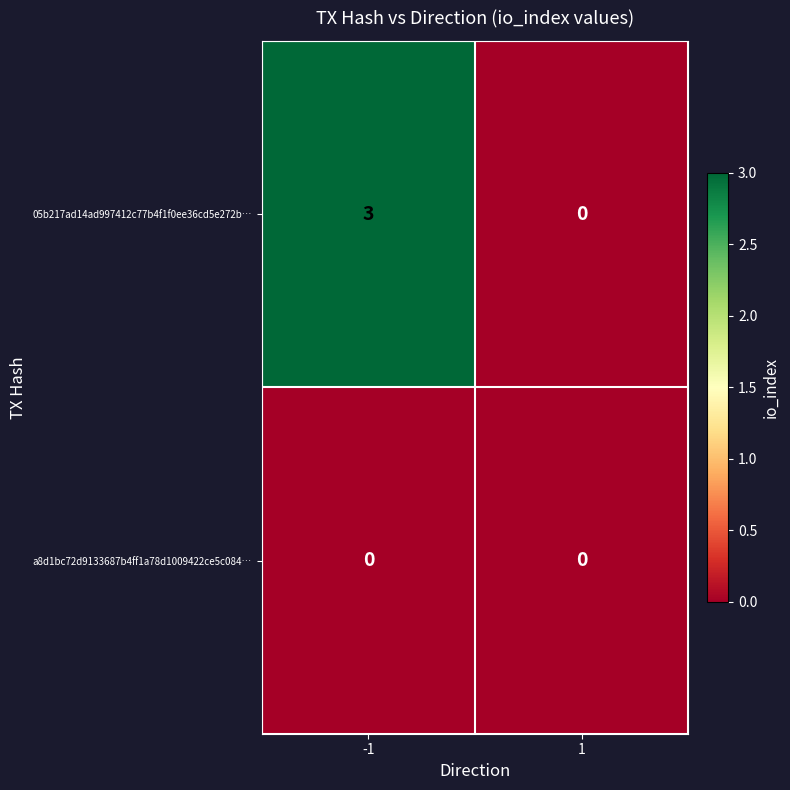

The value of 05b217ad14ad997412c77b4f1f0ee36cd5e272b… at -1 is 3. True or false?

True